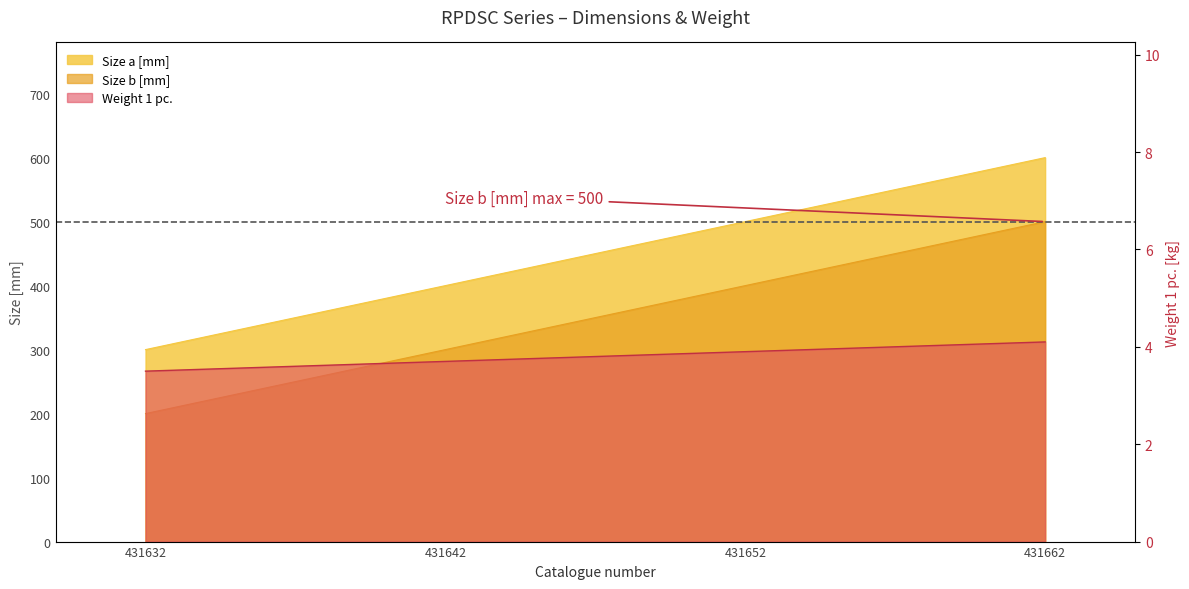

At which category is the sum across all series the highest?

431662